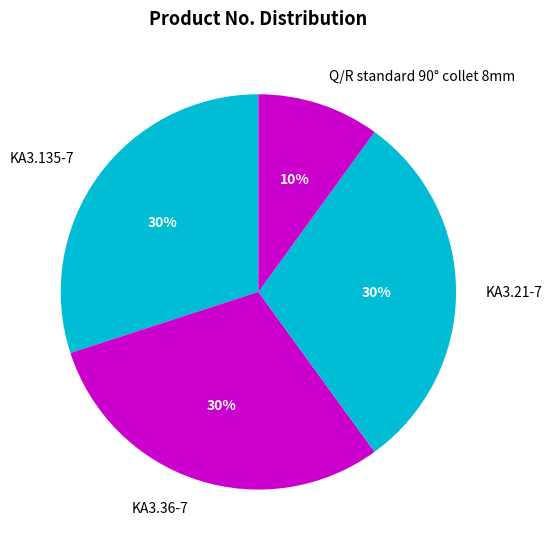

Which slice is the smallest?

Q/R standard 90° collet 8mm